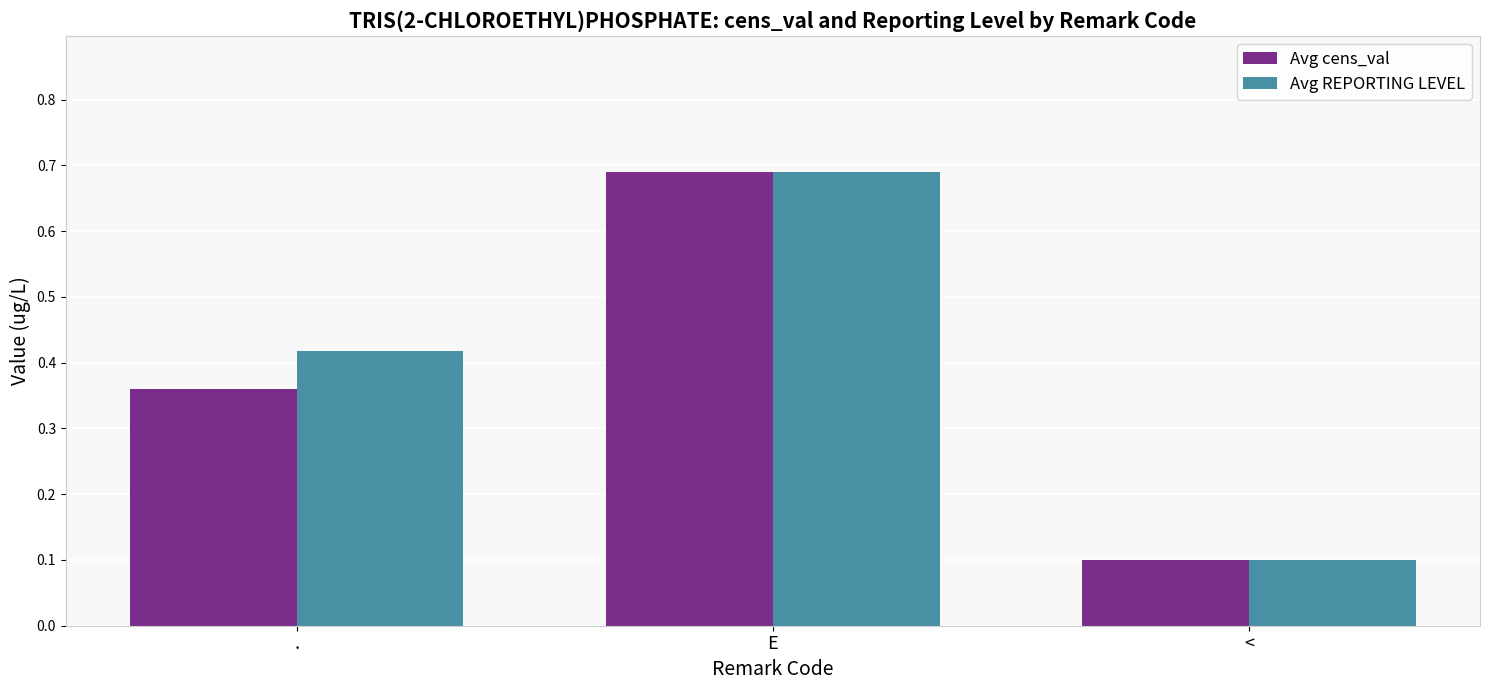

List the series in order of their overall mean, lowest first.

Avg cens_val, Avg REPORTING LEVEL